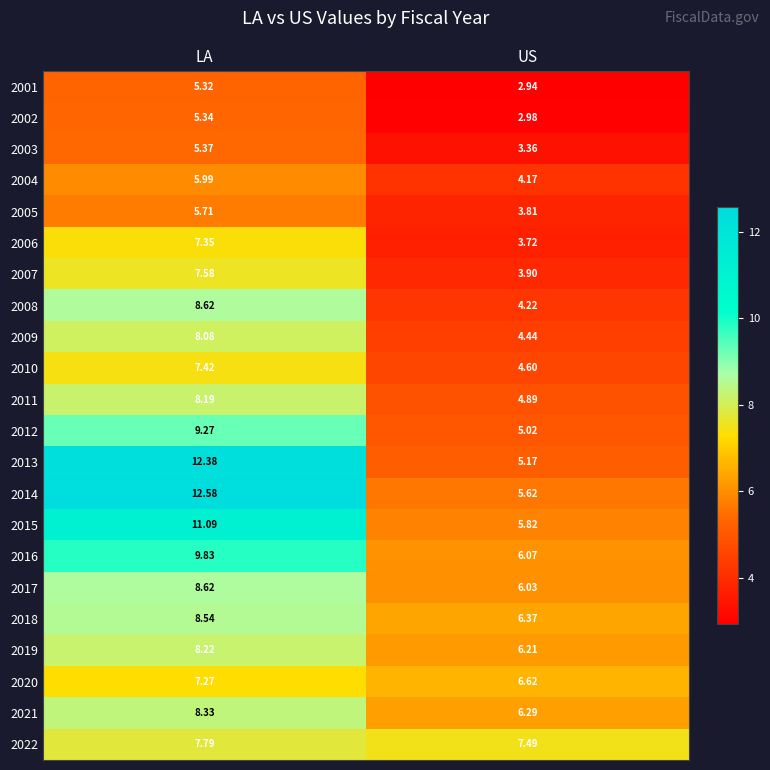

Which series has the largest total across all categories?

2014